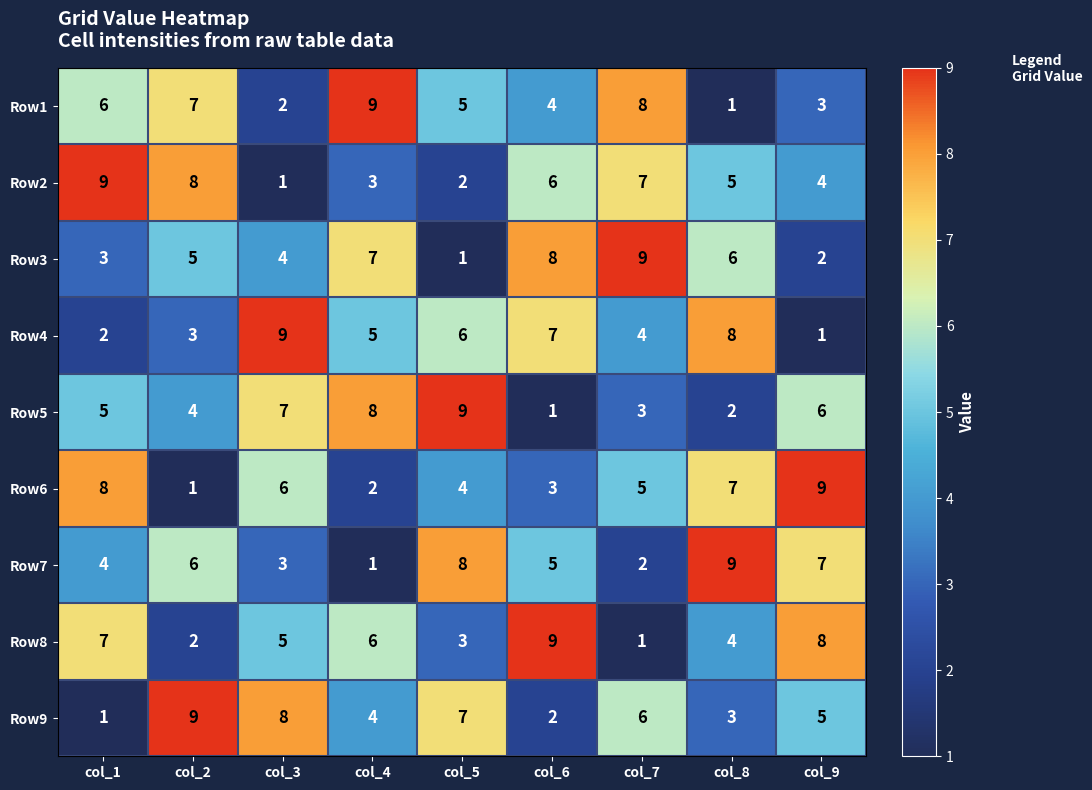

Count the Row7 values in the range 3 to 7.

5